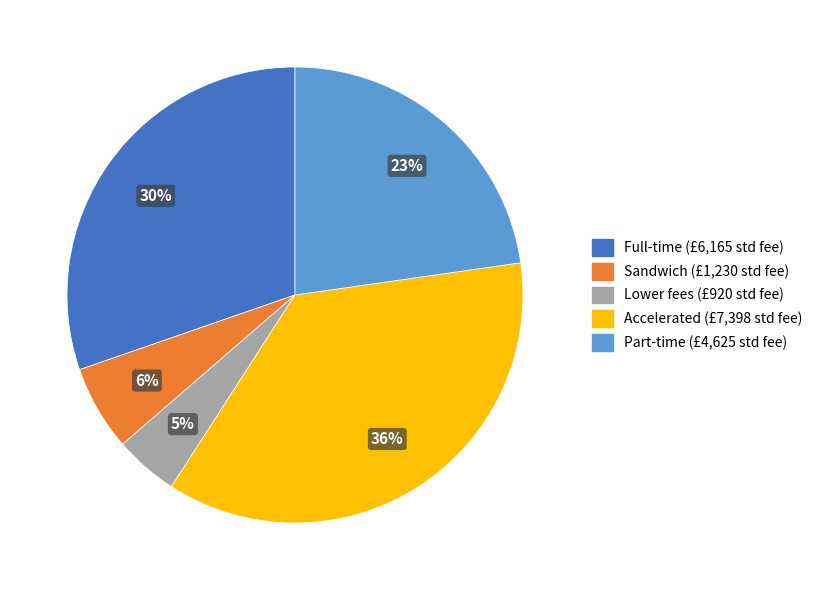

Which slice is the largest?

Accelerated